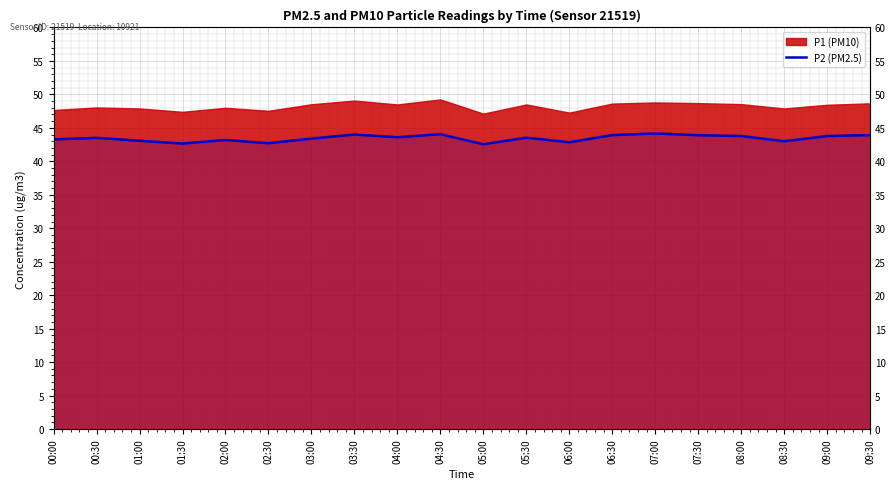

What is the difference between the values at 01:00 and 00:30?

0.4